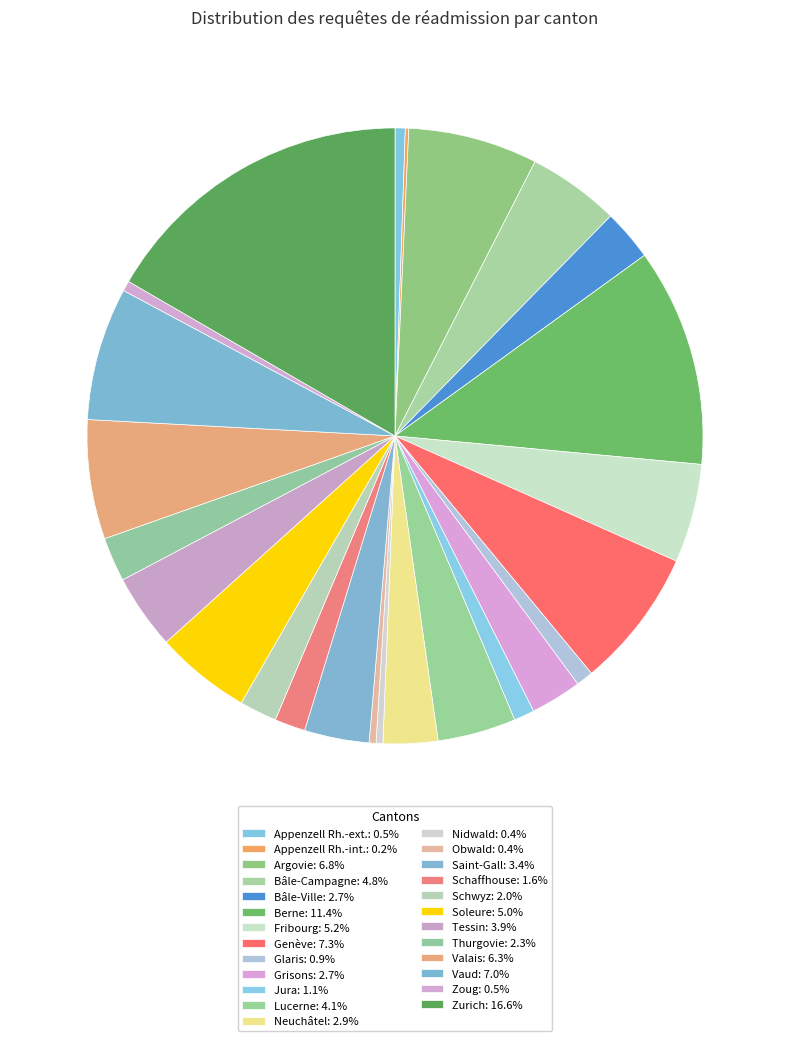

To the nearest percent, what is the combined percentage of Appenzell Rh.-ext. and Fribourg?

6%